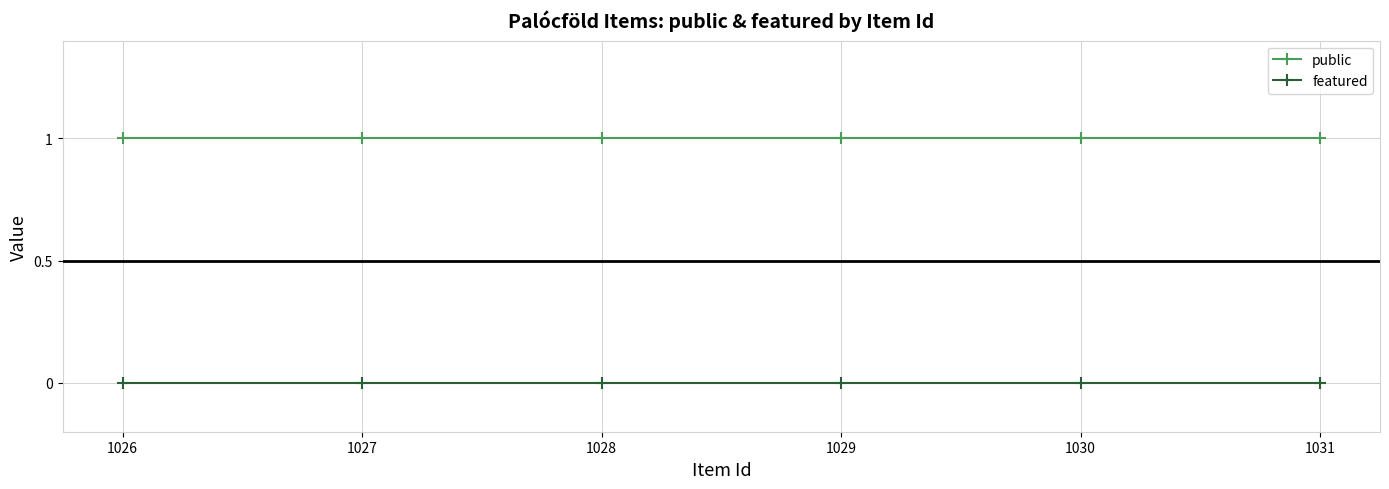

True or false: public and featured intersect in this chart.

False